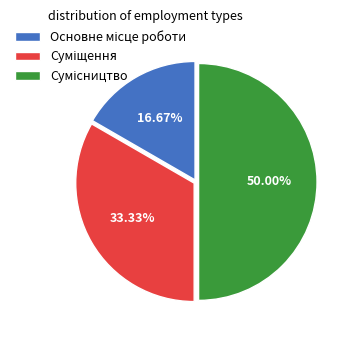

Approximately how many times larger is the value at Сумісництво compared to Суміщення?

1.5